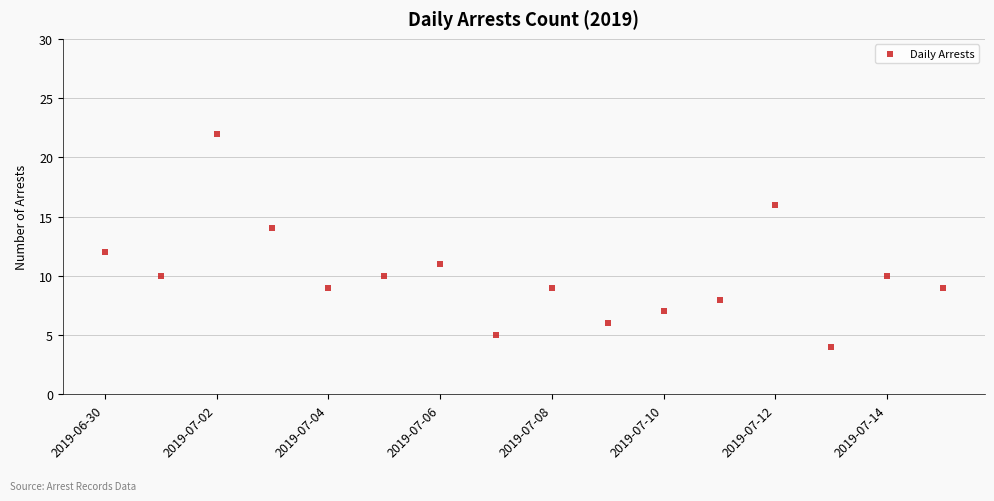

What is the range of Y values (max minus min)?

18